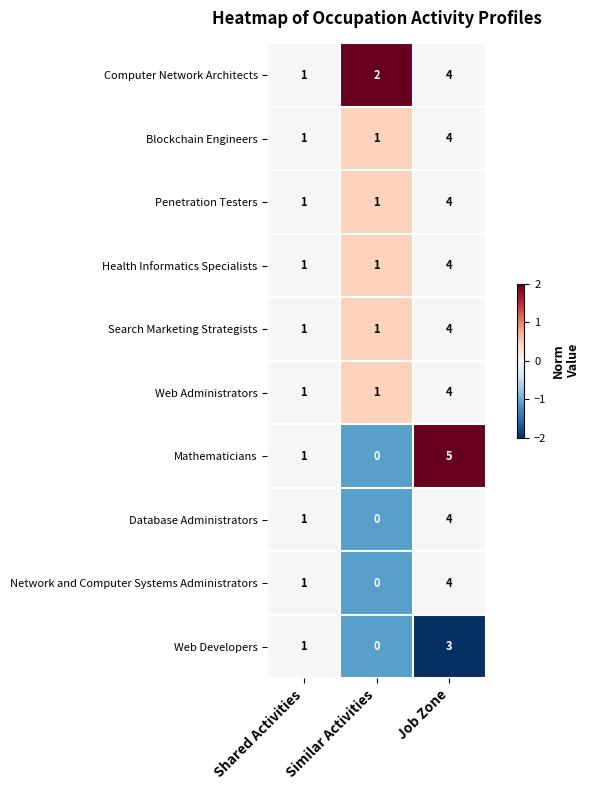

True or false: Web Developers has a value of 1 at Shared Activities.

True